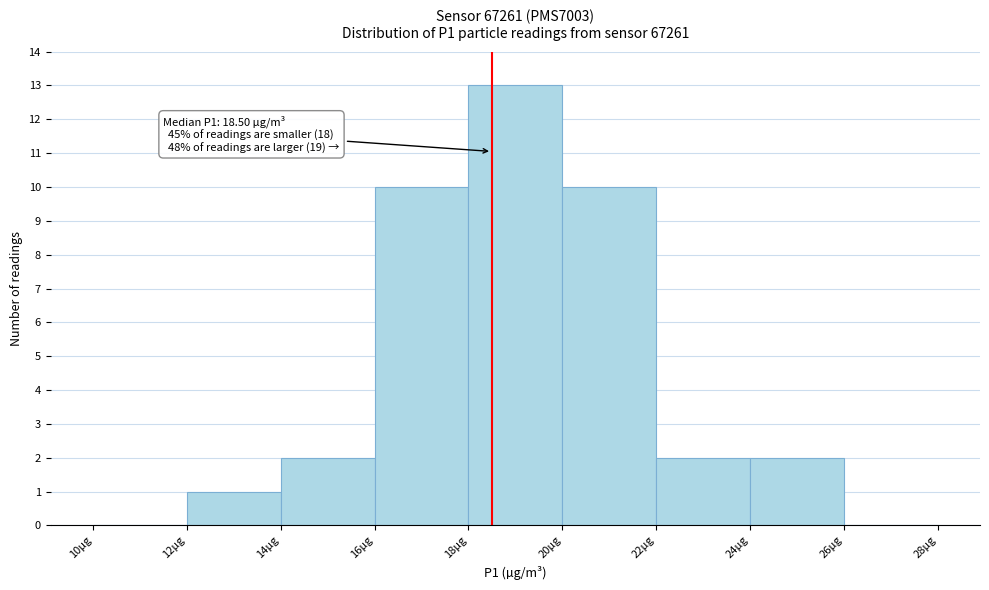

Over which range of the x-axis is the bar tallest?

18 to 20